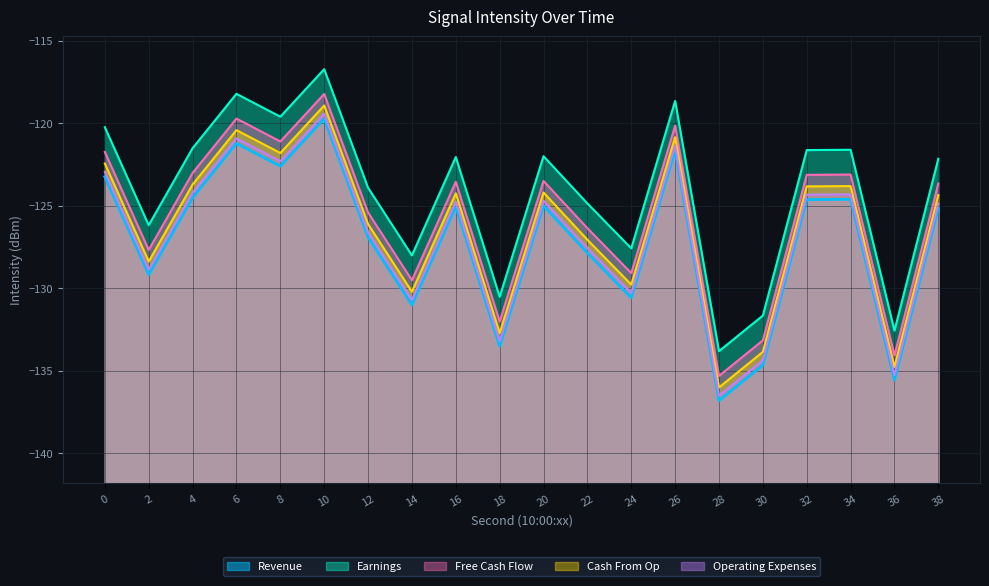

Which series has the widest spread of values?

Revenue